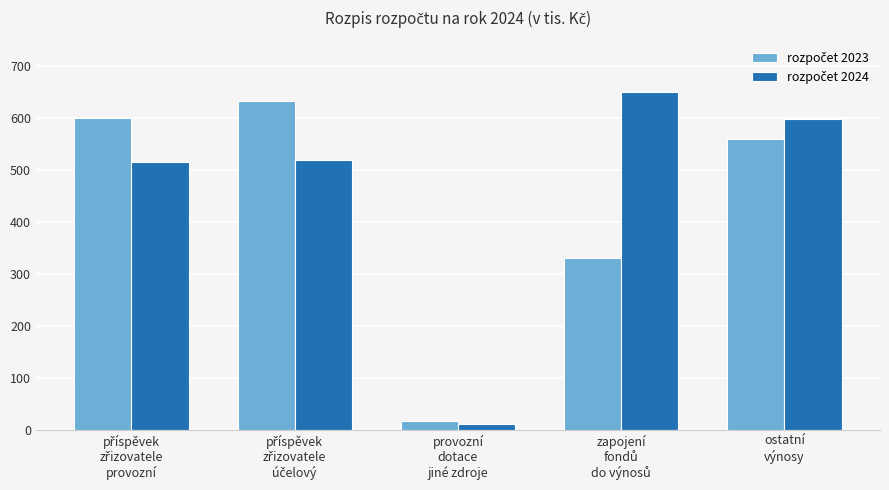

At how many categories does at least one series exceed 217?

4